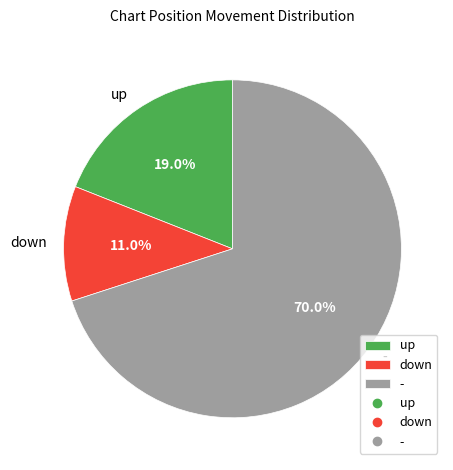

How many slices are in this pie chart?

3